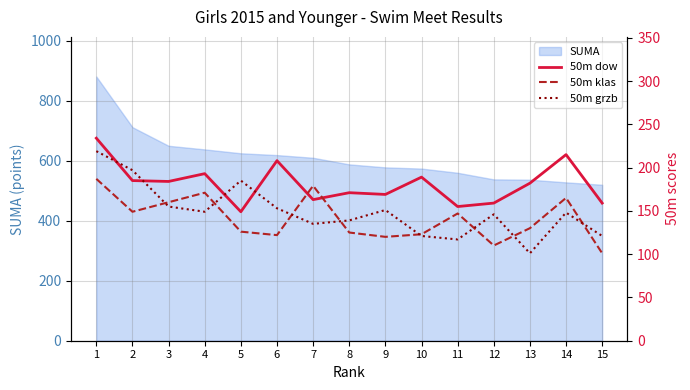

What is the maximum value shown in the chart?

234